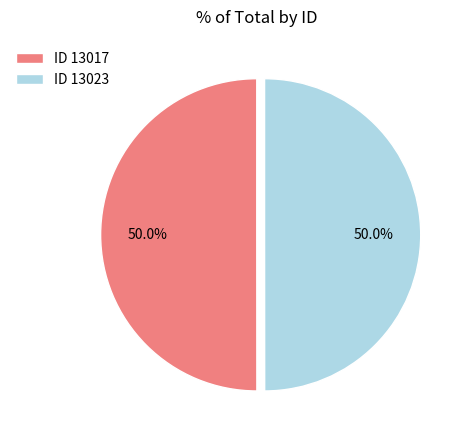

How much of the chart is everything except ID 13017?

50.0%